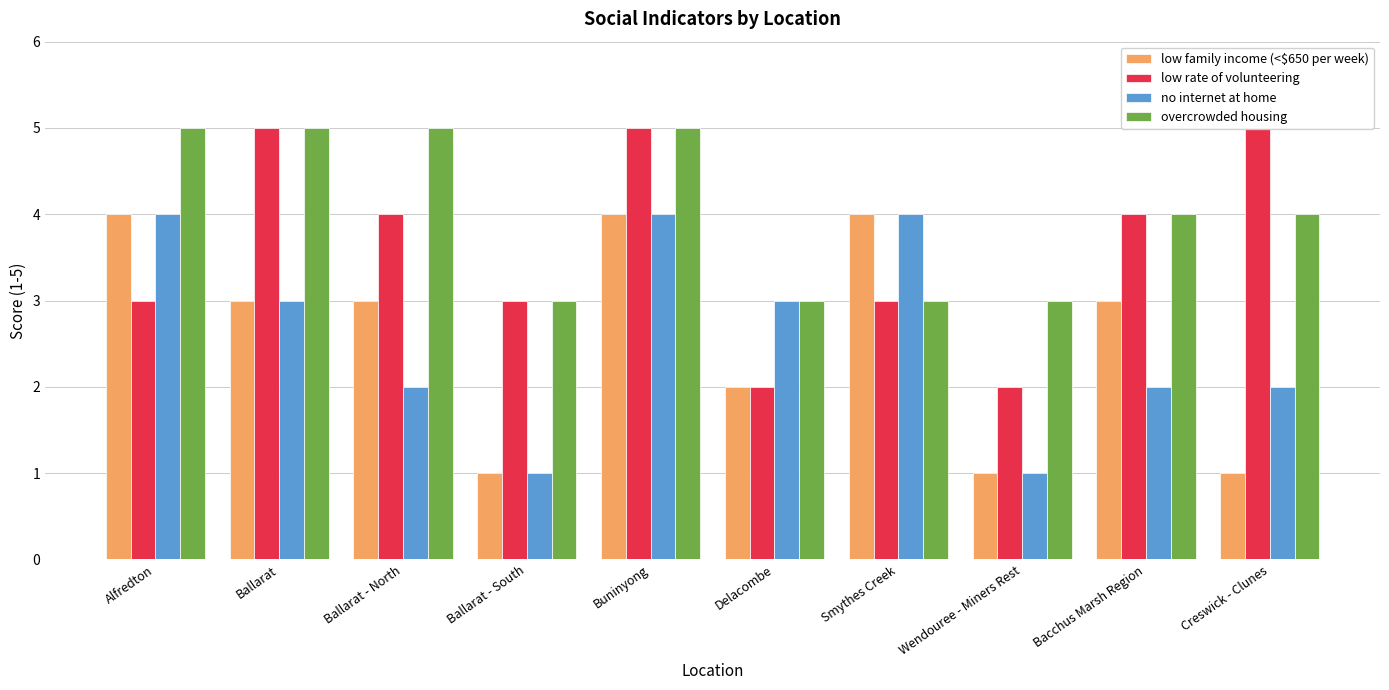

List the series in order of their peak value, highest first.

low rate of volunteering, overcrowded housing, low family income (<$650 per week), no internet at home